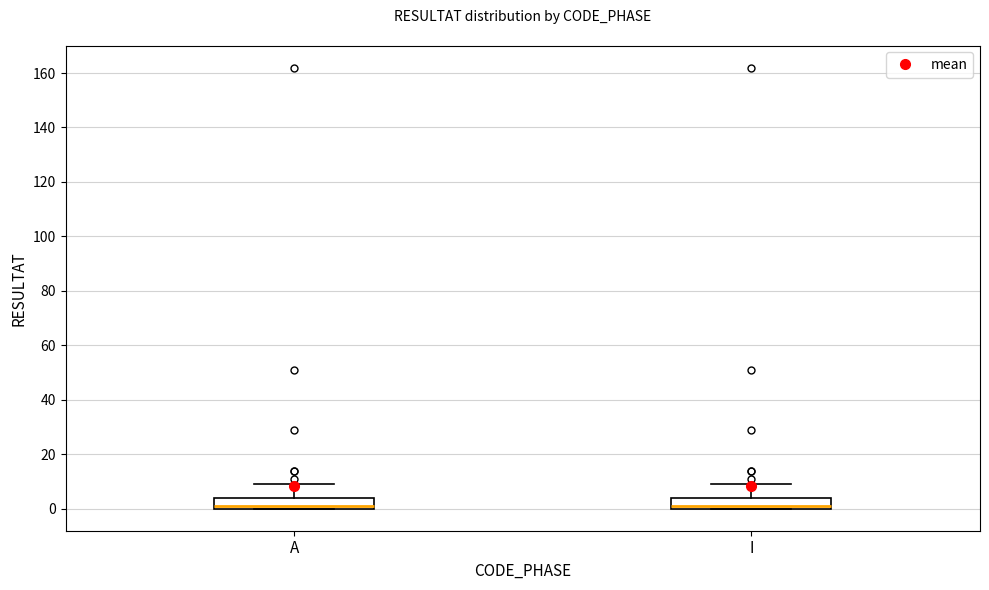

Reading left to right, read every box against the y-axis: the position of its median line, the range the box covers, and the ends of its whiskers. The values are not printed on the chart, so give them approximately, as read against the axis.

A: median 2, box 0 to 4, whiskers 0 to 10
I: median 2, box 0 to 4, whiskers 0 to 10